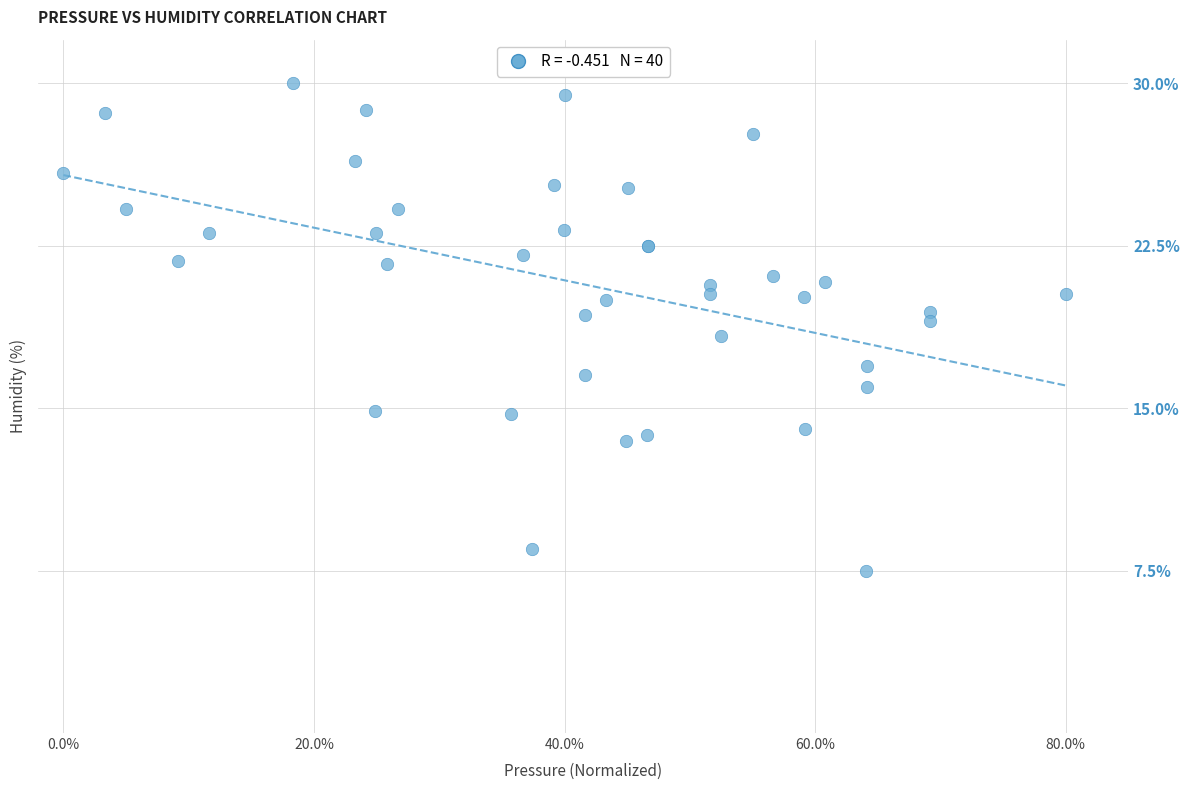

What Y value in the scatter plot is closest to 18?

18.3